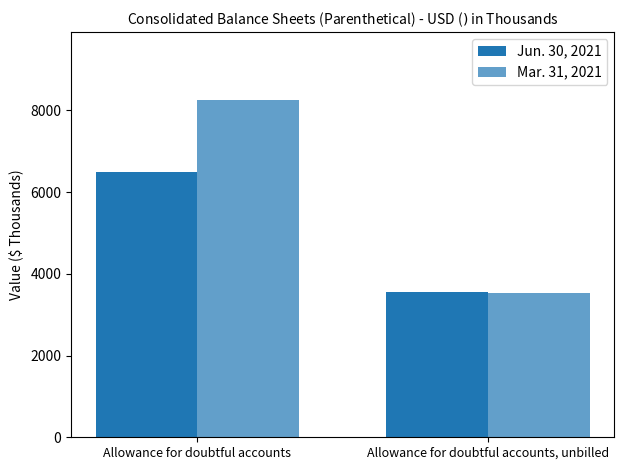

What is the smallest value displayed?

3520